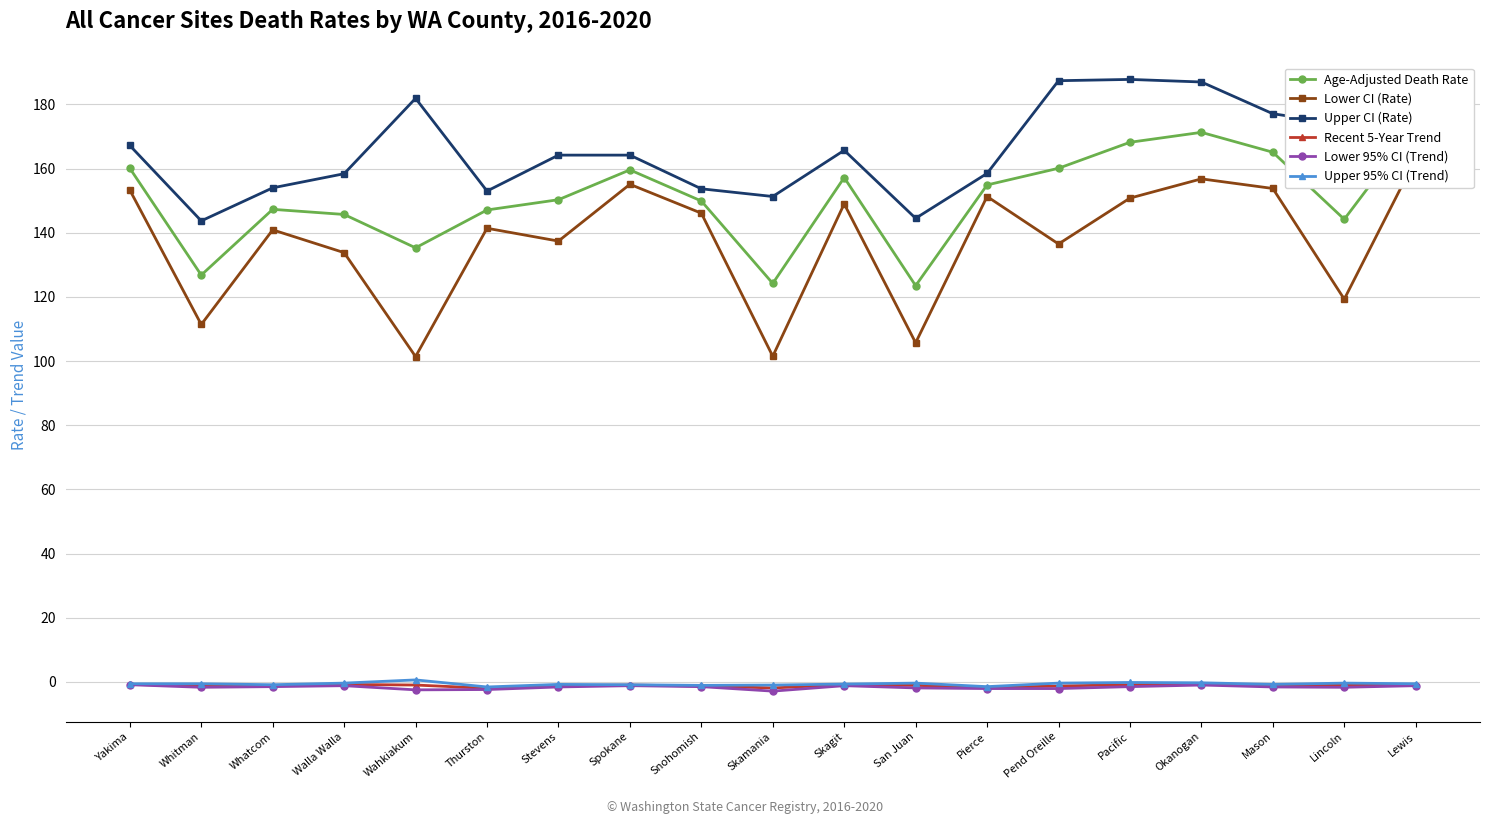

Where is the first local maximum for Lower 95% CI (Trend)?

Walla Walla